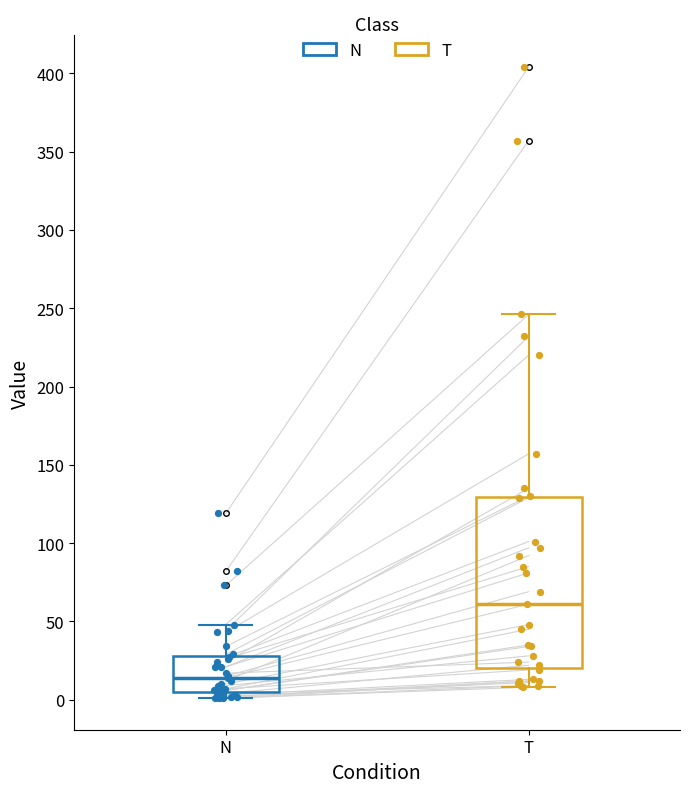

Which box has the highest median line?

T